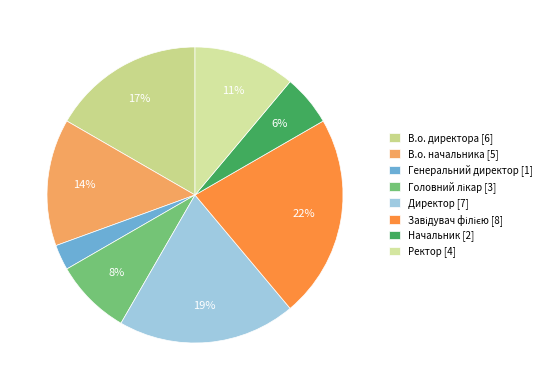

What percentage is the В.о. начальника slice, to the nearest percent?

14%